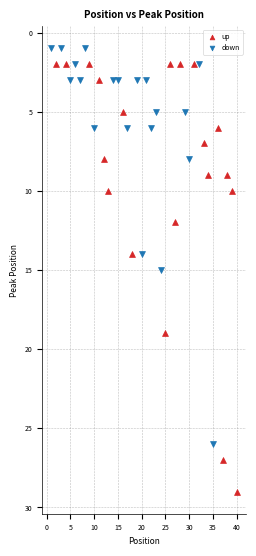

Which series contains the highest Y value?

up